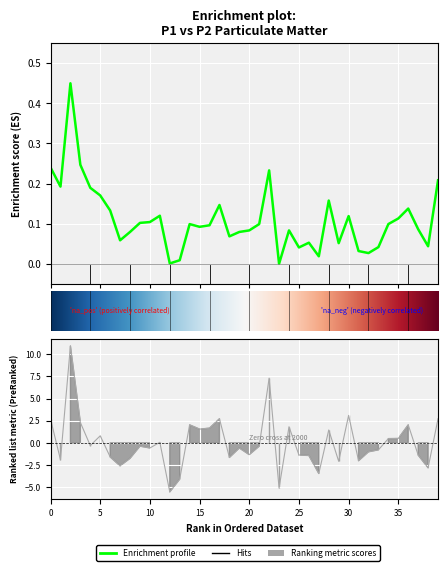

List the labels in order of value, smallest first.

23, 12, 13, 27, 32, 31, 25, 33, 38, 29, 26, 7, 18, 8, 19, 20, 24, 37, 15, 16, 14, 21, 34, 9, 10, 35, 30, 11, 6, 36, 17, 28, 5, 4, P2, 39, 22, P1, 3, 2